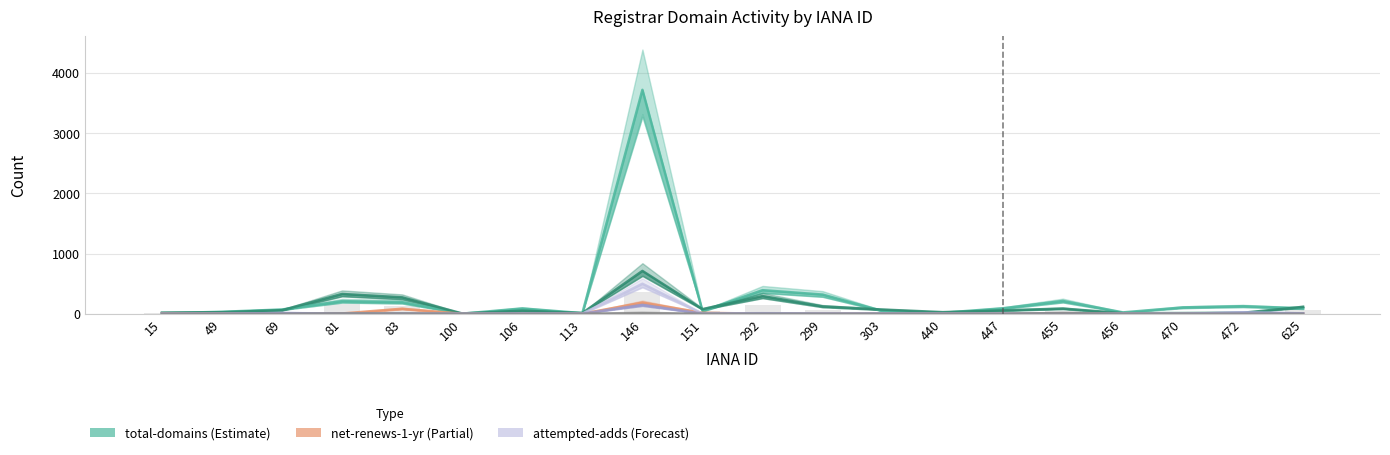

What is the total value across all series at 456?

31